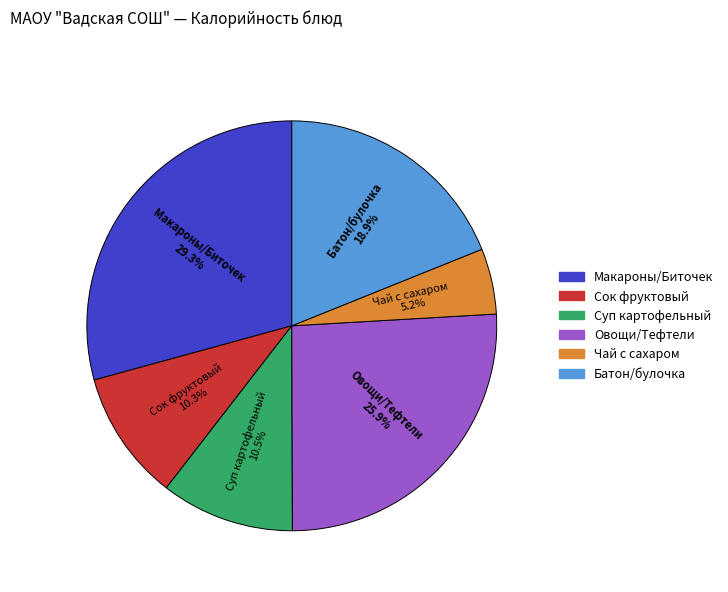

Is there any slice that represents more than half of the pie?

No